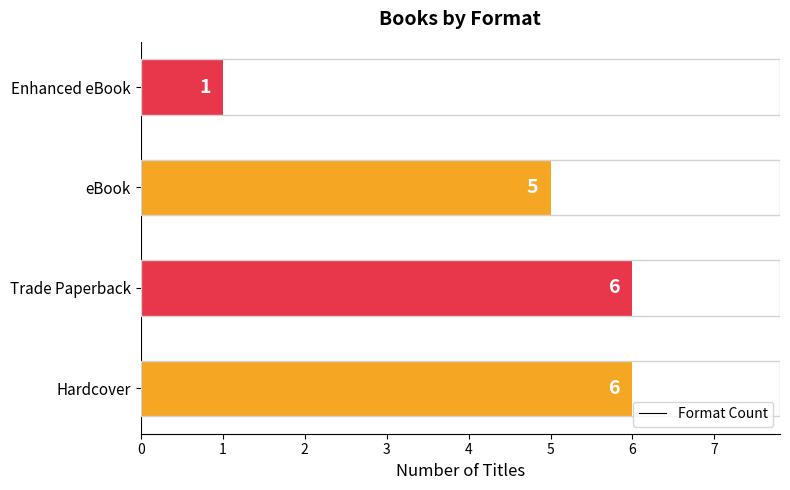

What is the ratio of the value at Hardcover to the value at Trade Paperback?

1.0